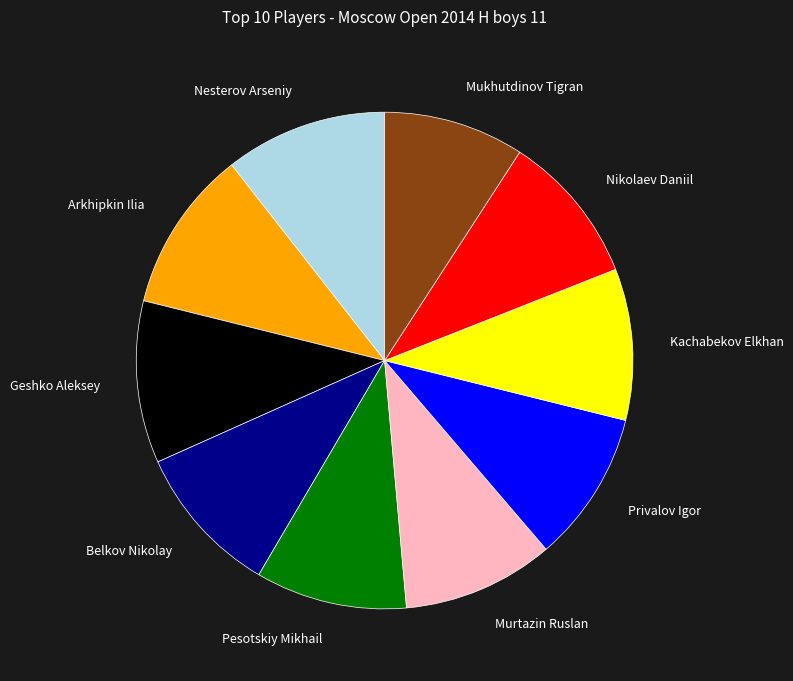

Is it true that Geshko Aleksey is 3% of the pie?

False